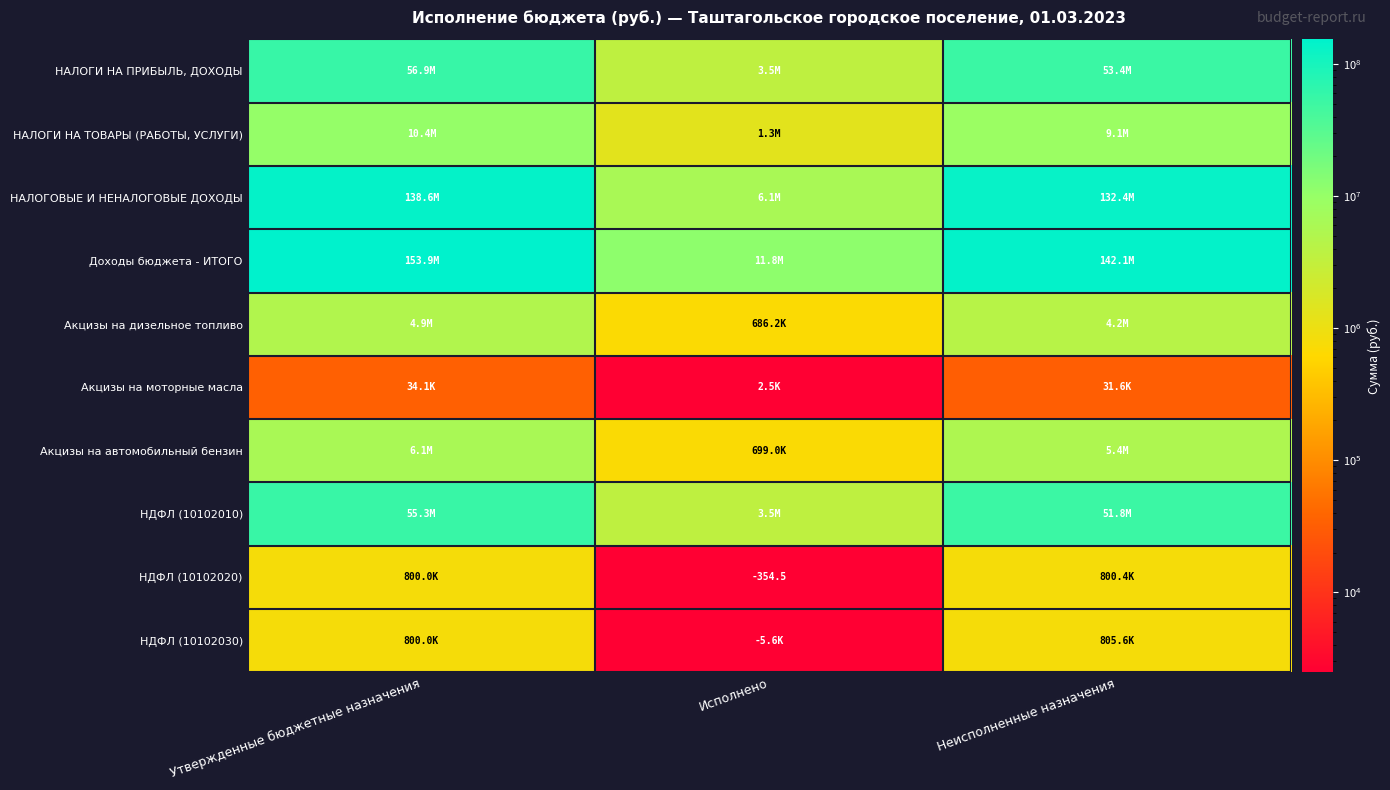

What is the greatest value displayed?

153898000.0